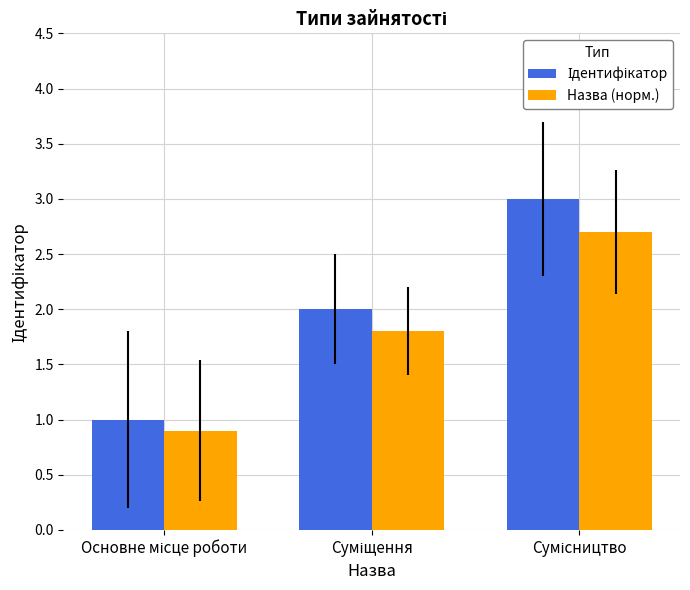

What is the sum of all Назва (норм.) values?

5.4